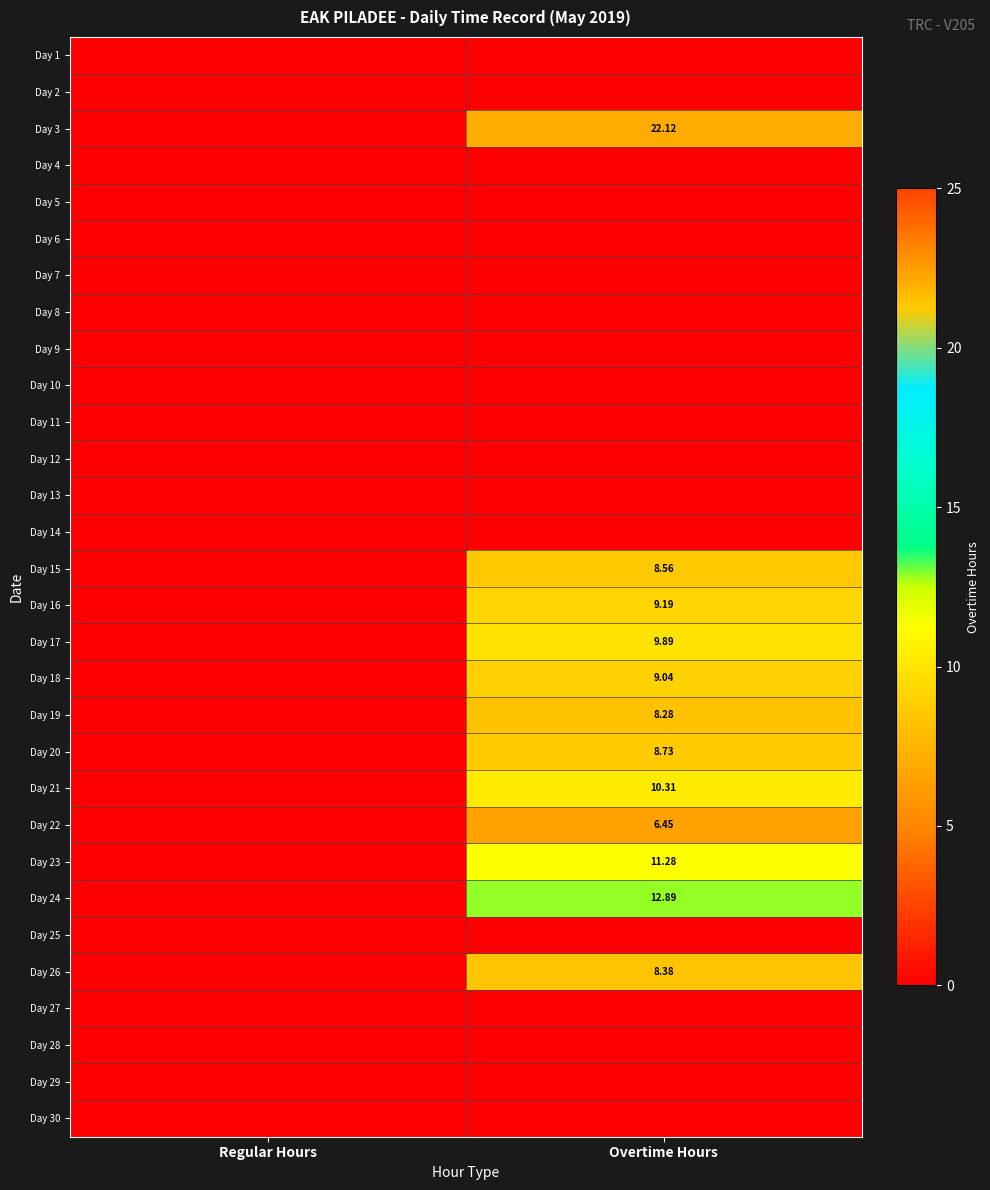

List the series in order of their peak value, lowest first.

Day 1, Day 2, Day 4, Day 5, Day 6, Day 7, Day 8, Day 9, Day 10, Day 11, Day 12, Day 13, Day 14, Day 25, Day 27, Day 28, Day 29, Day 30, Day 22, Day 19, Day 26, Day 15, Day 20, Day 18, Day 16, Day 17, Day 21, Day 23, Day 24, Day 3